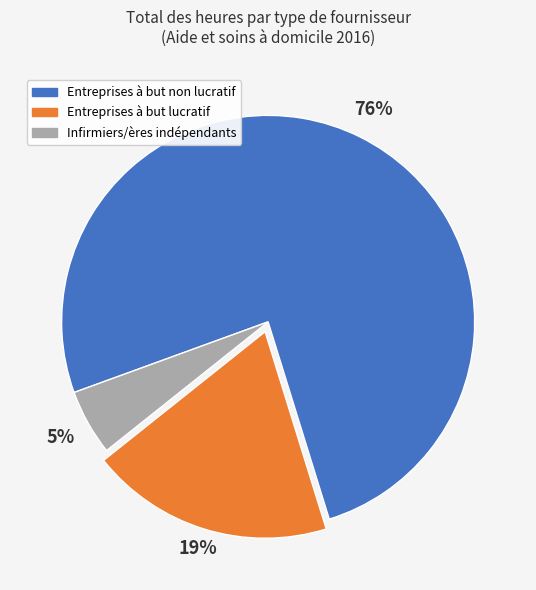

Do Infirmiers/ères indépendants and Entreprises à but lucratif together represent more than half of the pie?

No